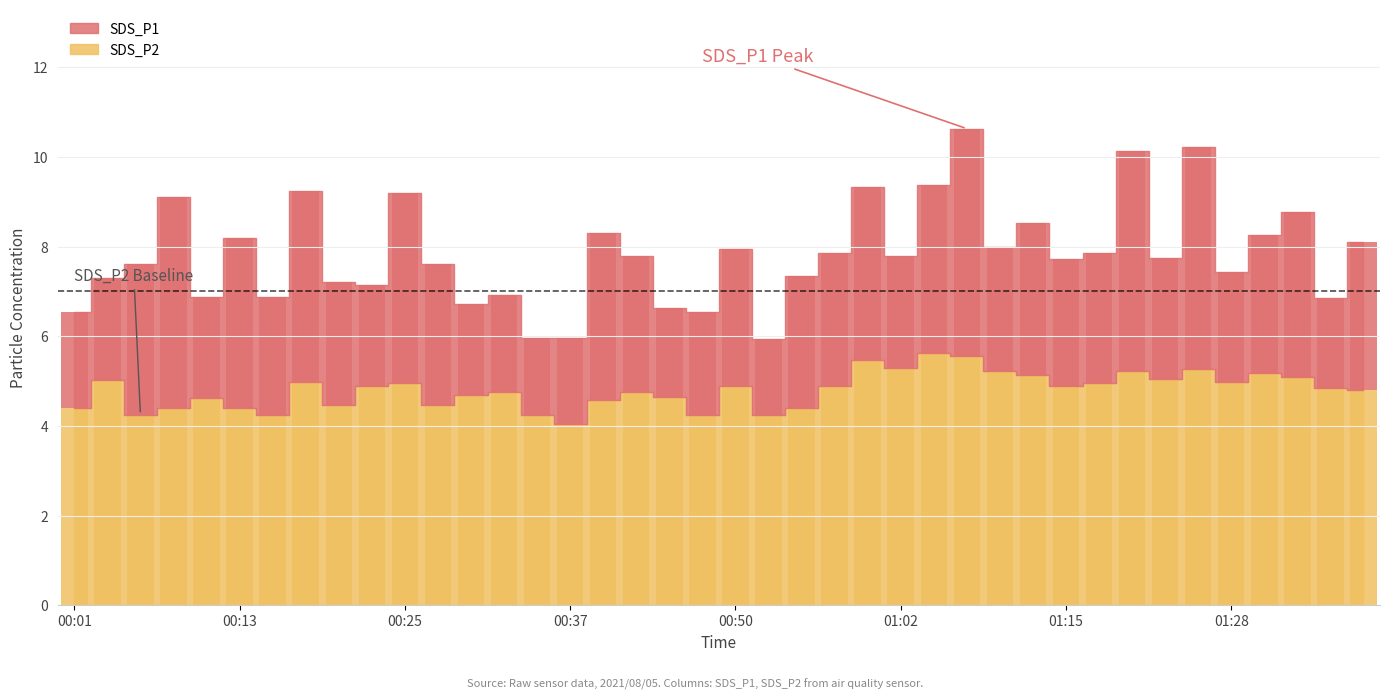

Does the chart contain any negative values?

No